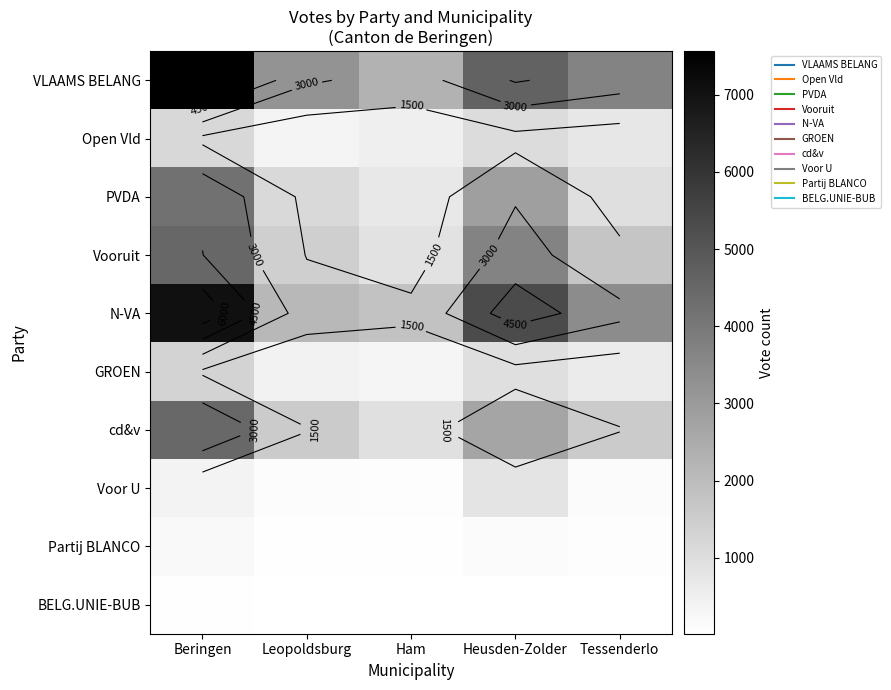

Rank the series by their maximum value, from lowest to highest.

BELG.UNIE-BUB, Partij BLANCO, Voor U, Open Vld, GROEN, PVDA, cd&v, Vooruit, N-VA, VLAAMS BELANG